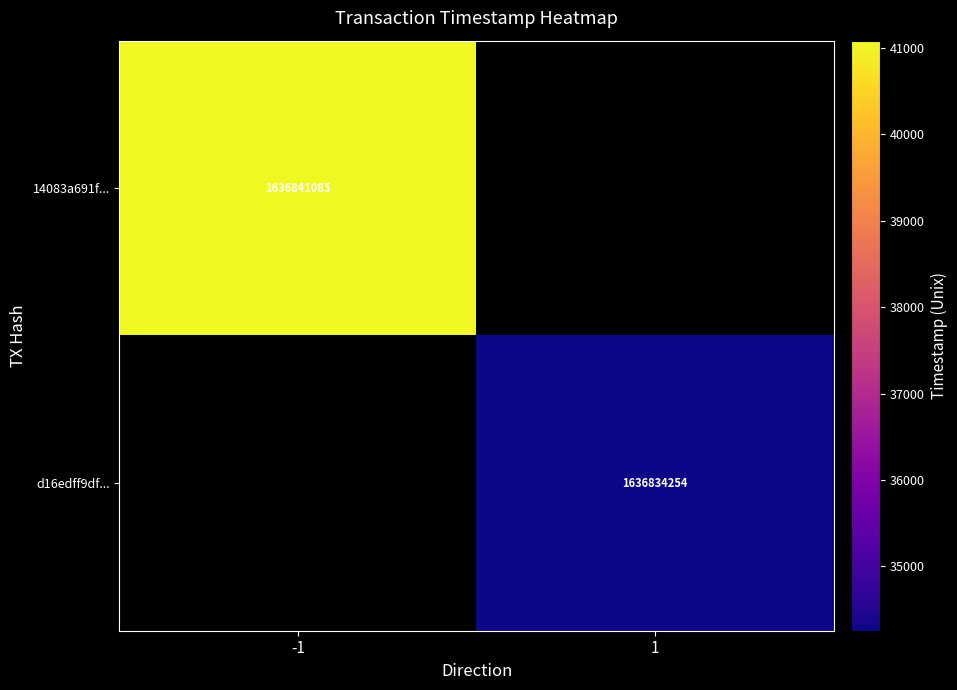

Which has a higher value, 1 or -1?

-1